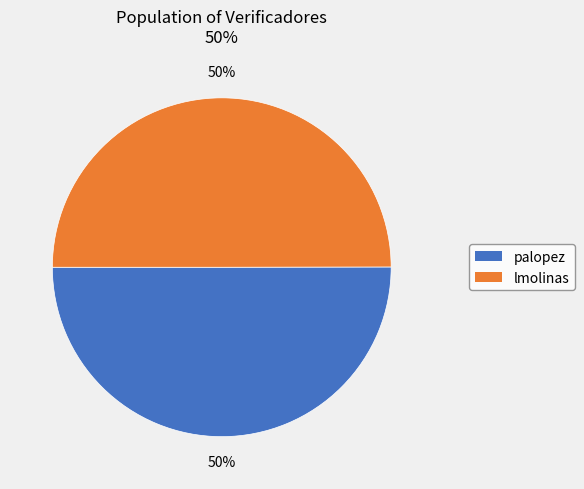

To the nearest percent, what percentage of the pie is palopez?

50%